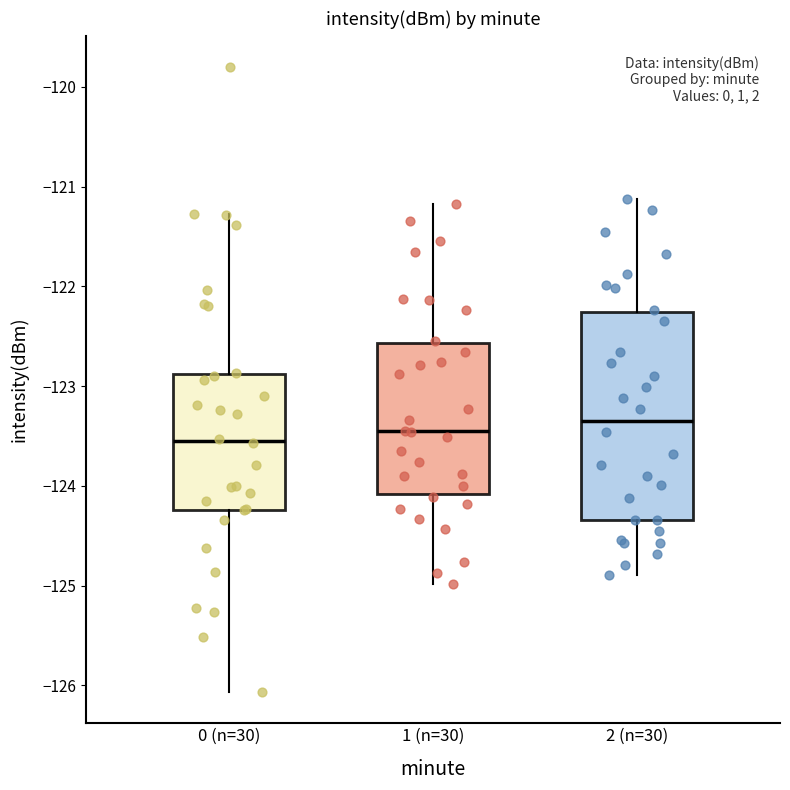

Reading left to right, transcribe this box plot: for each box, give where its median line is, the range the box spans, and where its two whiskers end, as read against the y-axis. The values are not printed on the chart, so give them approximately, as read against the axis.

0 (n=30): median -123.6, box -124.2 to -122.9, whiskers -126.1 to -121.3
1 (n=30): median -123.5, box -124.1 to -122.6, whiskers -125.0 to -121.2
2 (n=30): median -123.3, box -124.3 to -122.3, whiskers -124.9 to -121.1